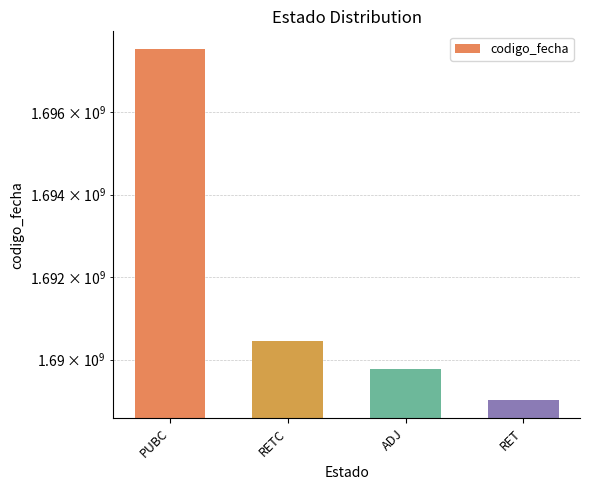

Rank the categories by value from highest to lowest.

PUBC, RETC, ADJ, RET